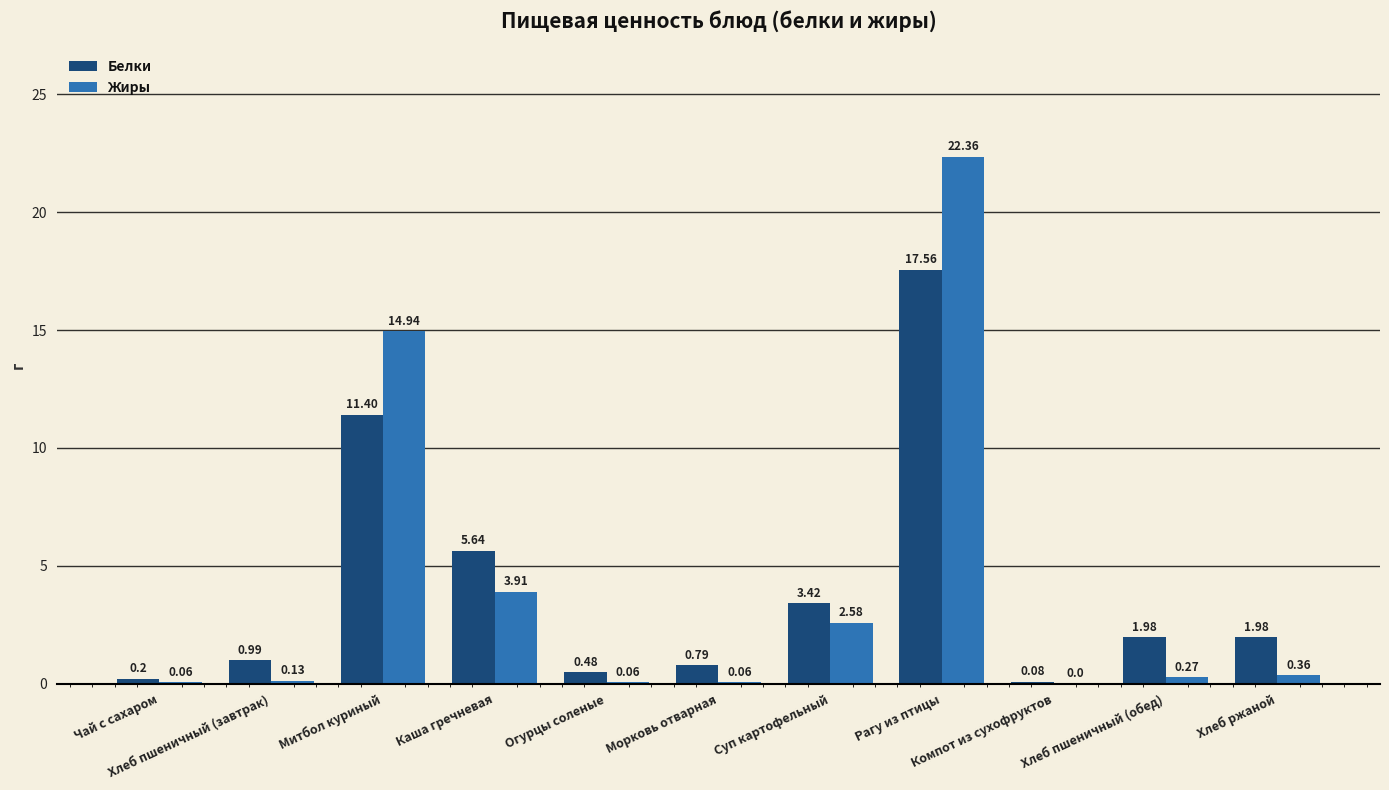

What is the sum of all Жиры values?

44.7